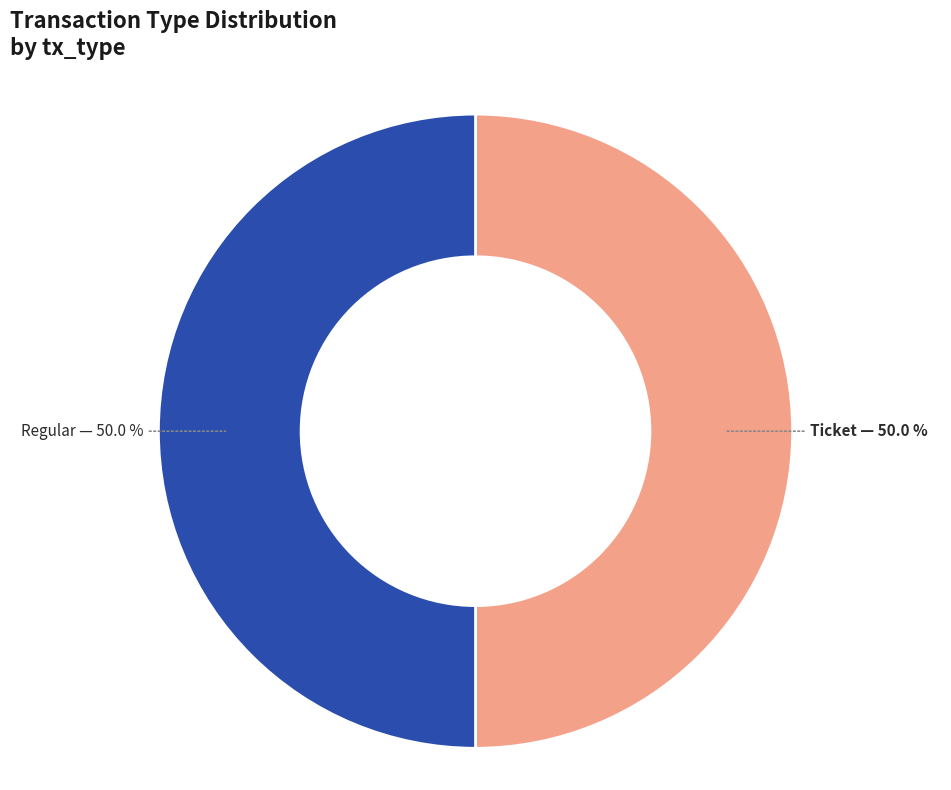

Combined, do Regular and Ticket account for over 50%?

Yes